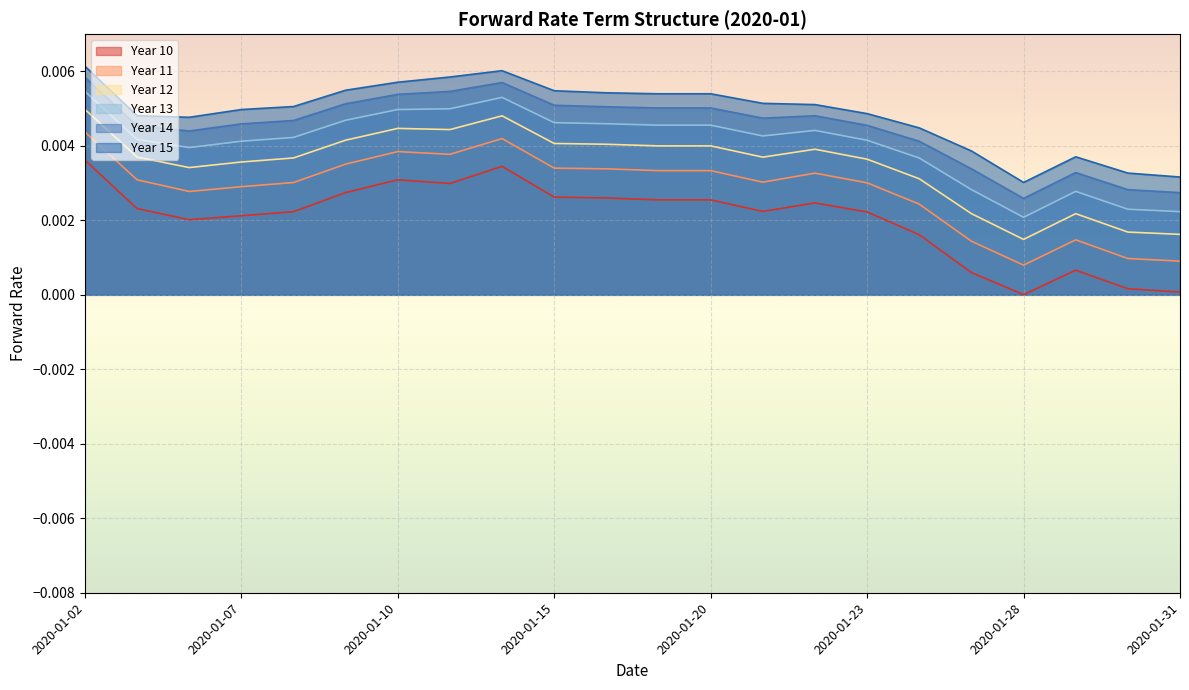

How many lines are shown in the chart?

6